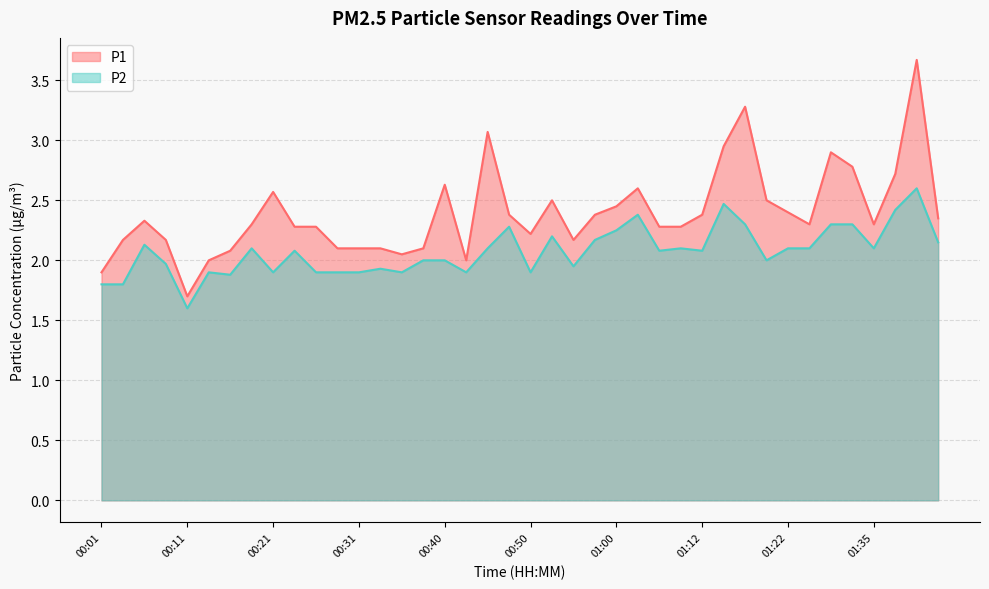

Rank the series by their average value, from lowest to highest.

P2, P1